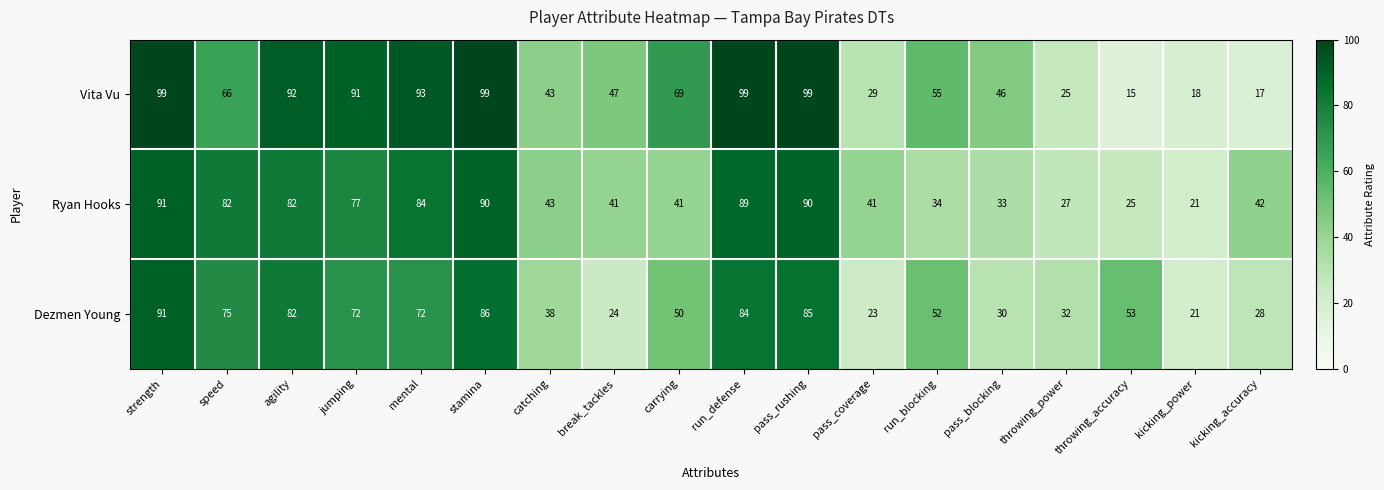

Which series has the largest range (max minus min)?

Vita Vu